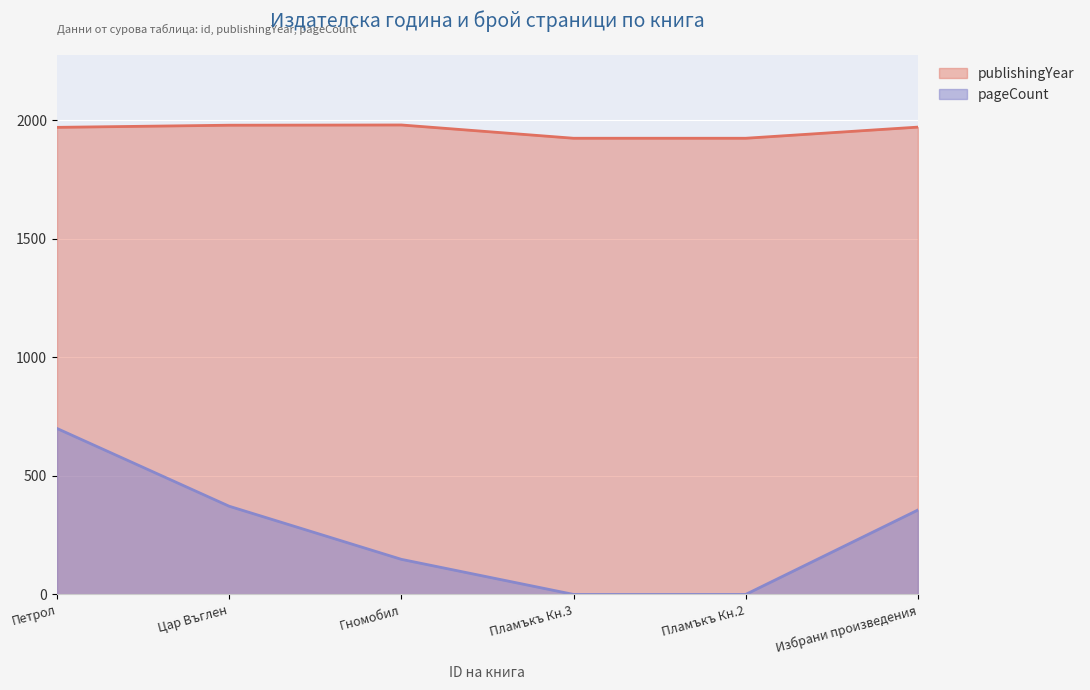

What is the maximum value for pageCount?

700